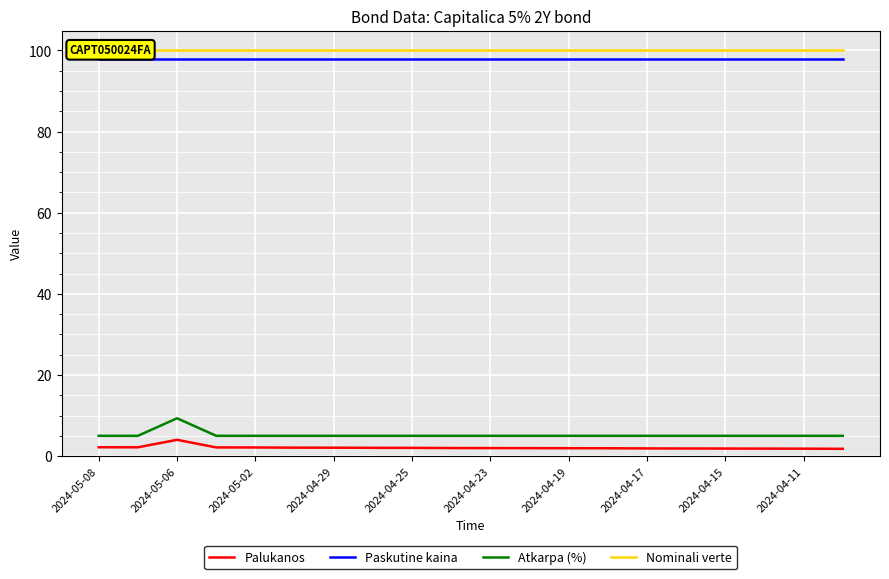

True or false: Paskutine kaina and Nominali verte intersect in this chart.

False